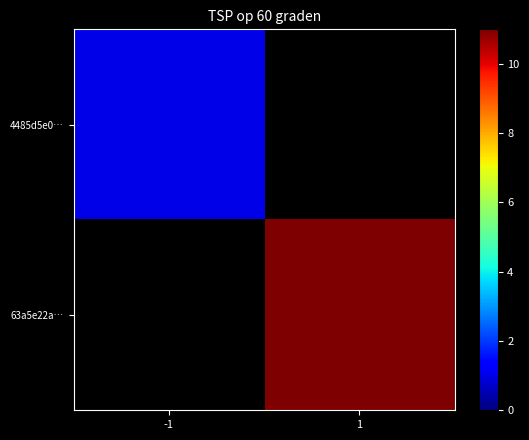

At which label does 63a5e22a… reach its minimum?

-1